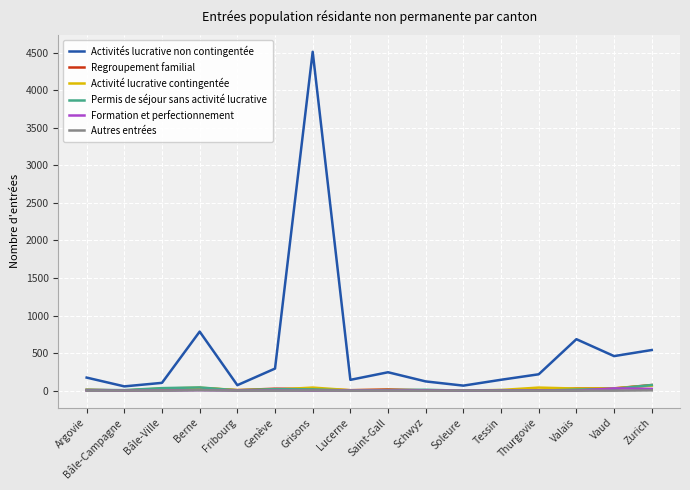

Which series has the largest range (max minus min)?

Activités lucrative non contingentée